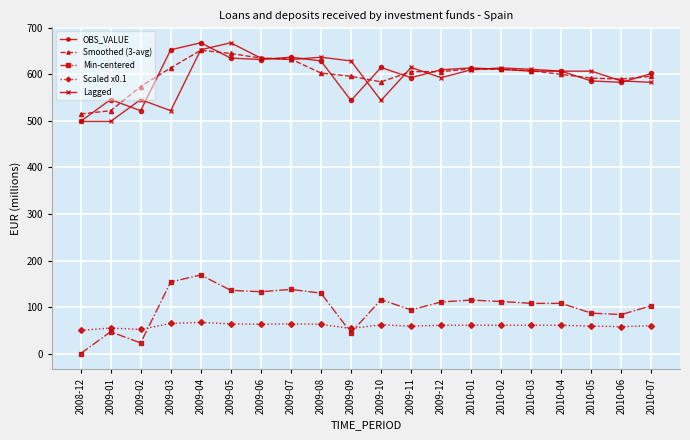

What is the label of the 13th point from the left?

2009-12